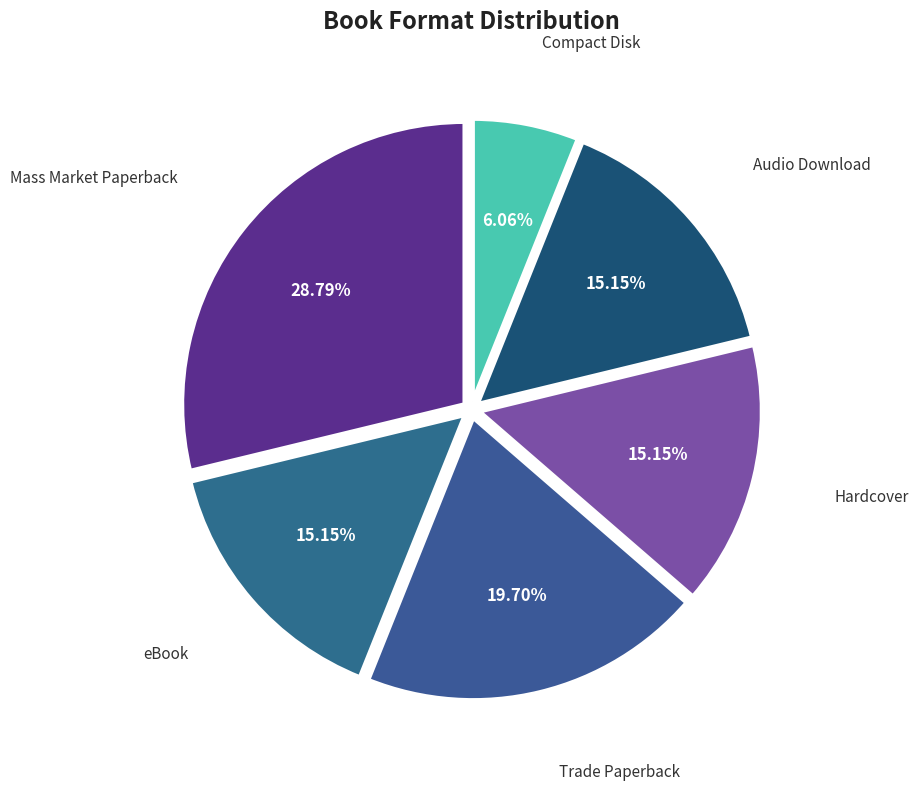

How many segments does this pie chart have?

6